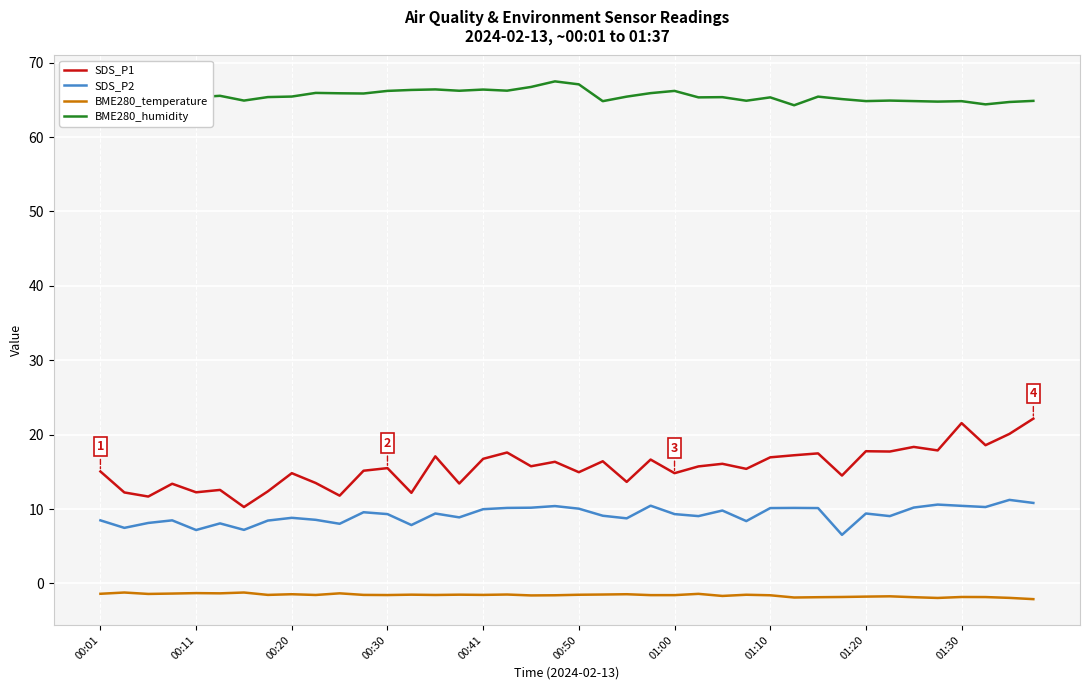

What is the average value of the SDS_P1 series?

15.6